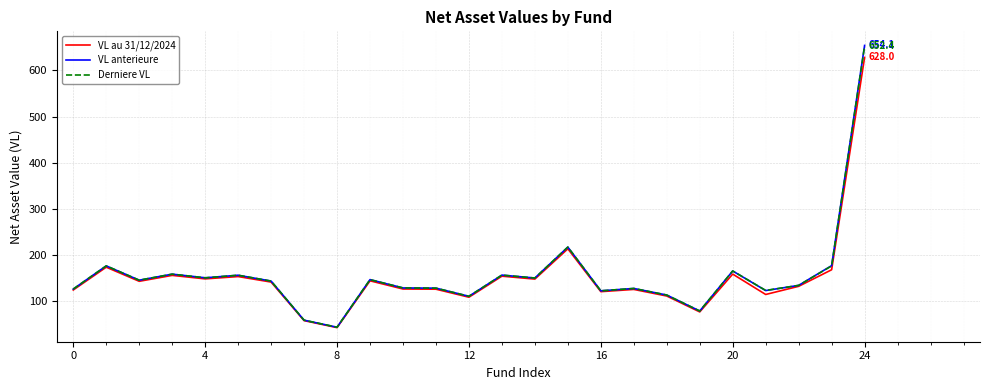

What is the highest value of the VL au 31/12/2024 series?

628.0